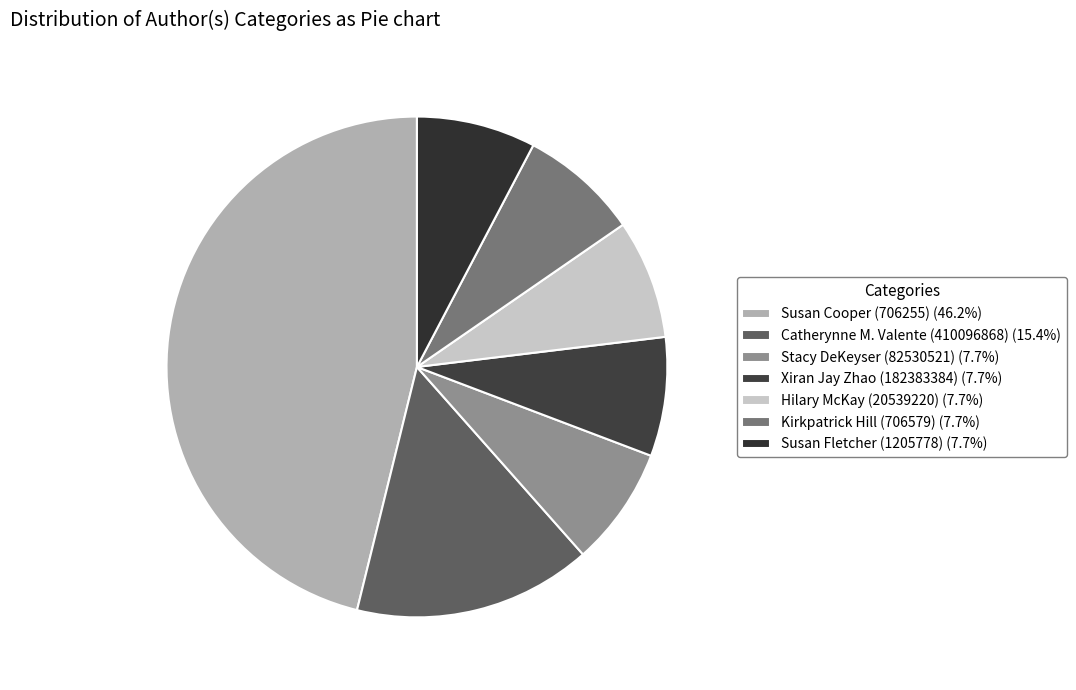

Rank the categories by value from highest to lowest.

Susan Cooper (706255), Catherynne M. Valente (410096868), Stacy DeKeyser (82530521), Xiran Jay Zhao (182383384), Hilary McKay (20539220), Kirkpatrick Hill (706579), Susan Fletcher (1205778)